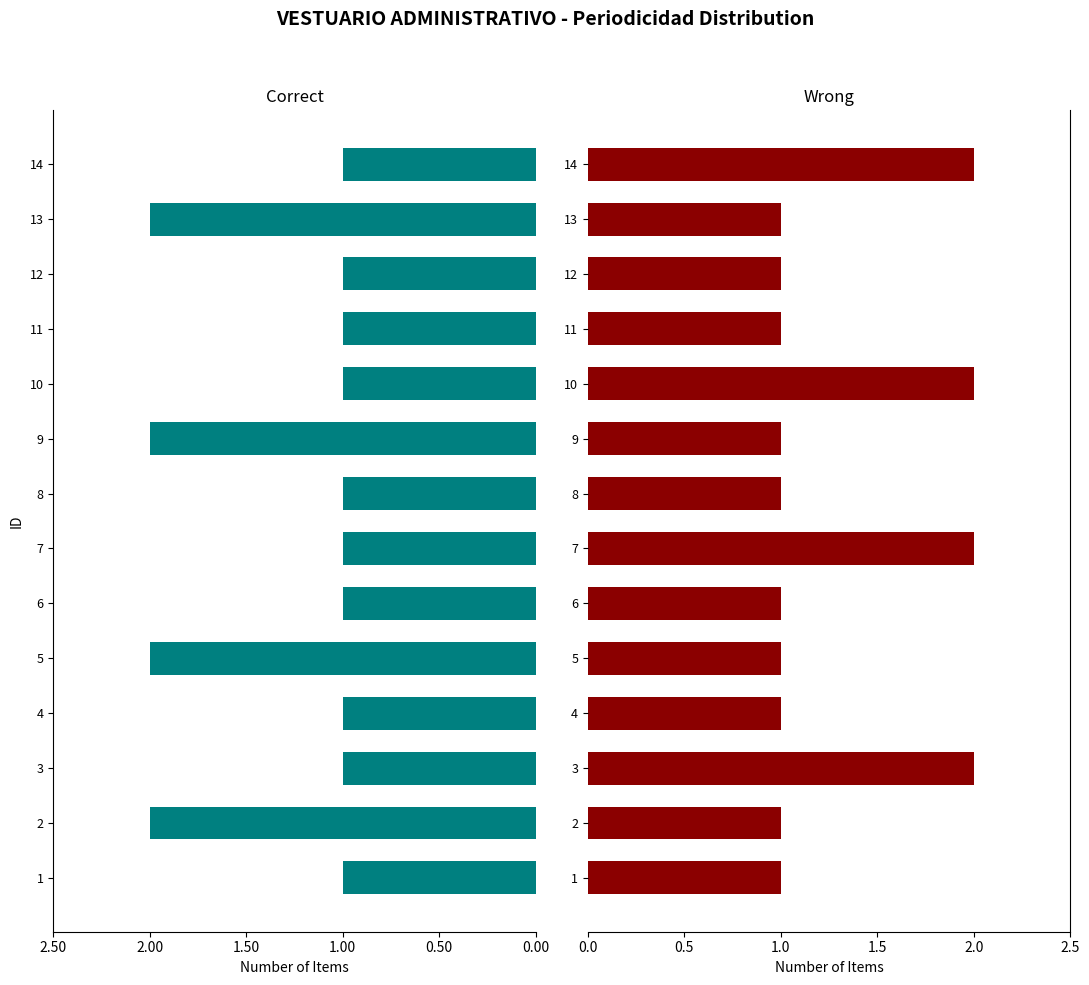

Between 9 and 11, which is larger?

11